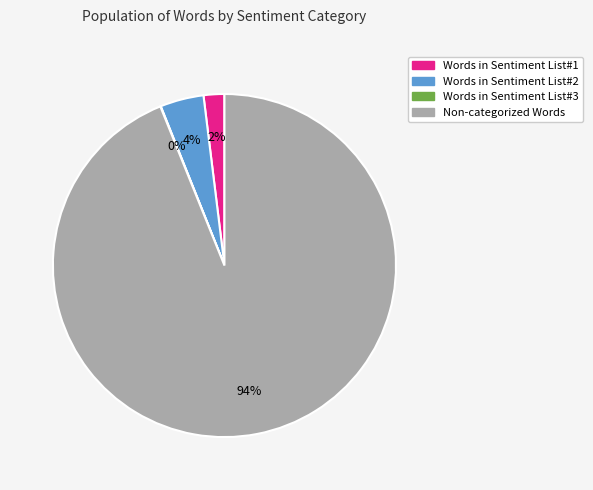

Is it true that Words in Sentiment List#1 is 2% of the pie?

True